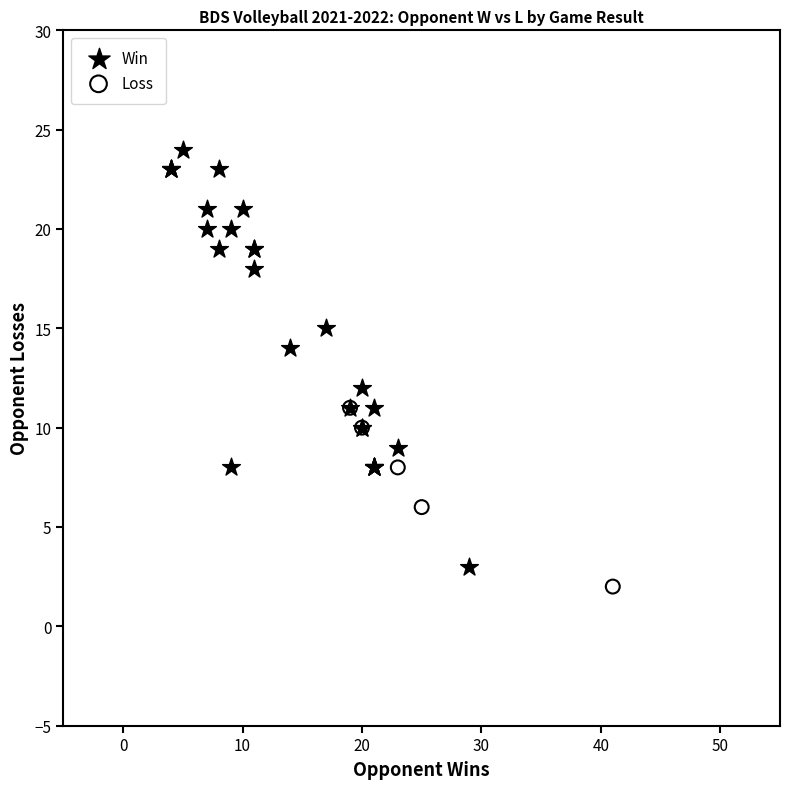

Which series contains the highest Y value?

Win